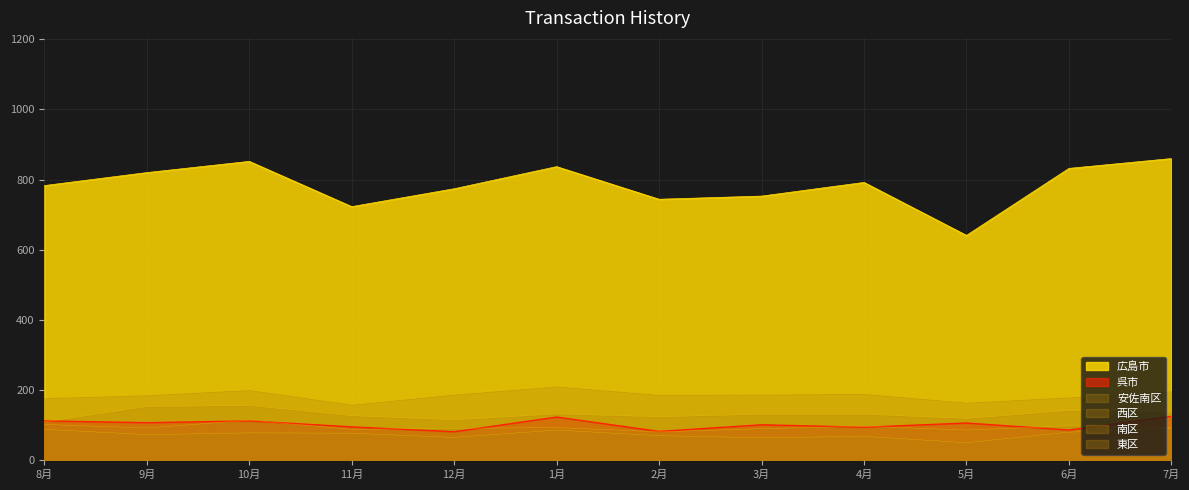

What position from the right is 10月?

10